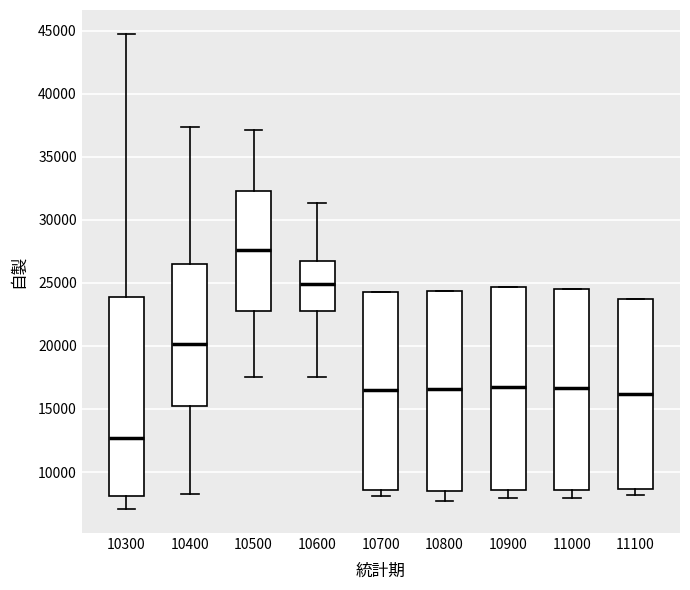

Which box has the highest median line?

10500